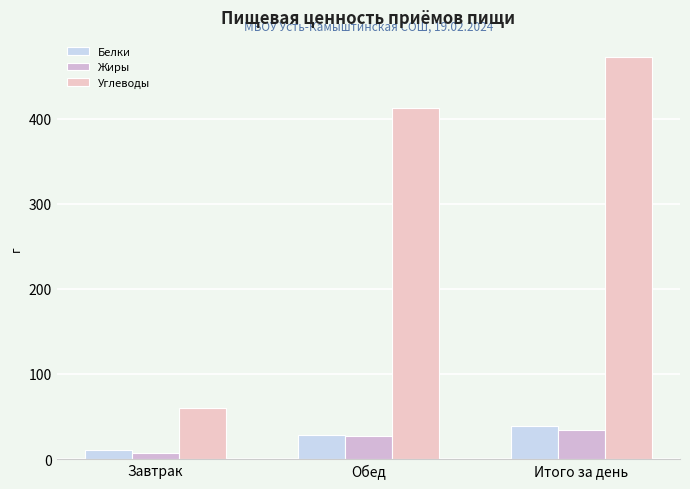

What is the total value across all series at Обед?

467.7